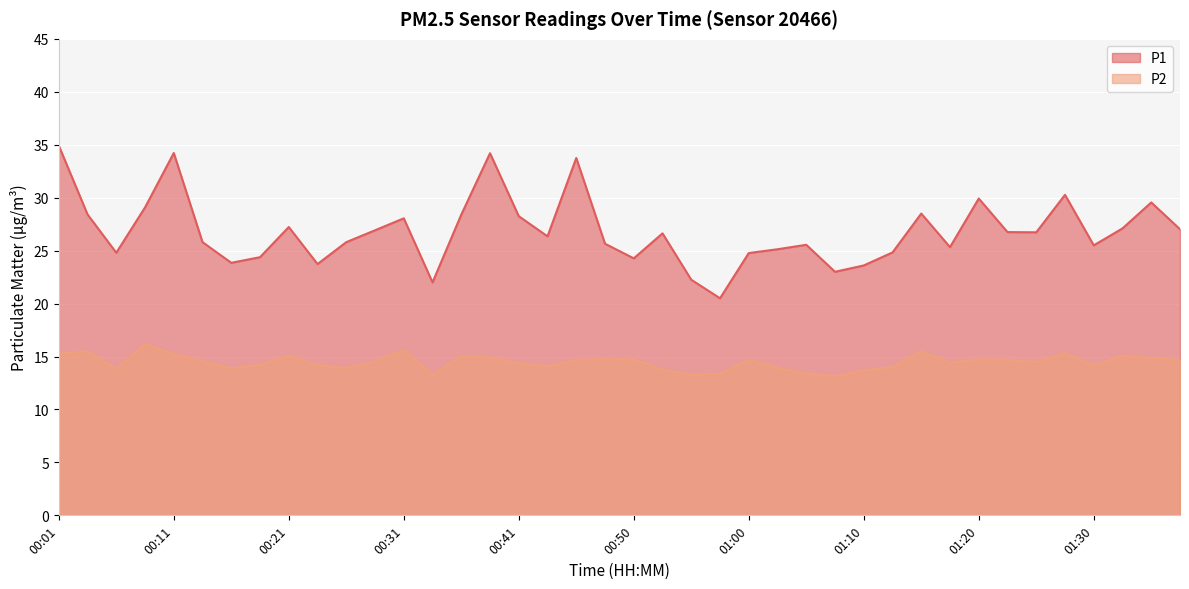

What is the total value across all series at 00:45?

48.4